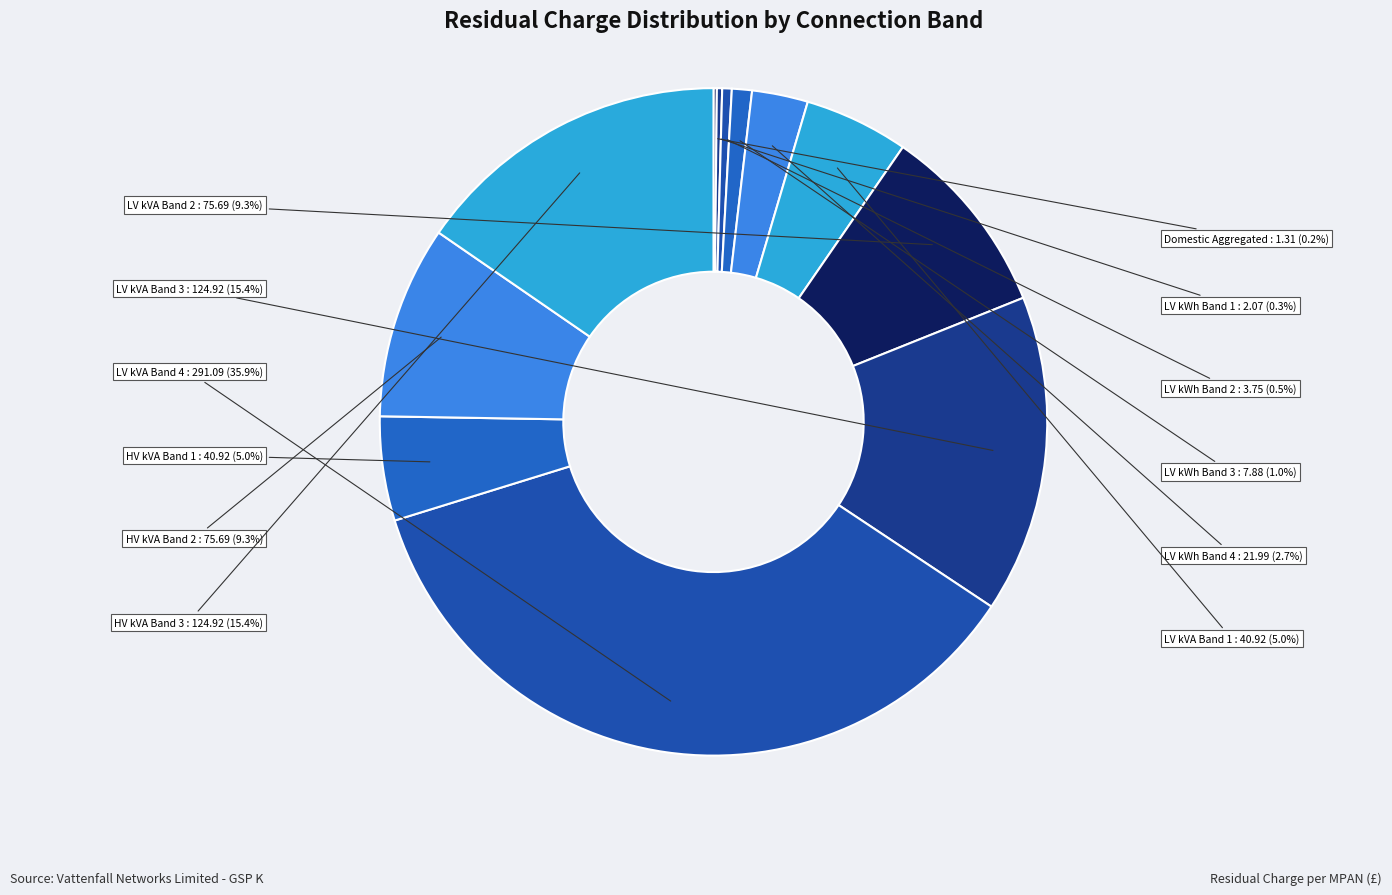

To the nearest percent, what is the average slice percentage?

8%